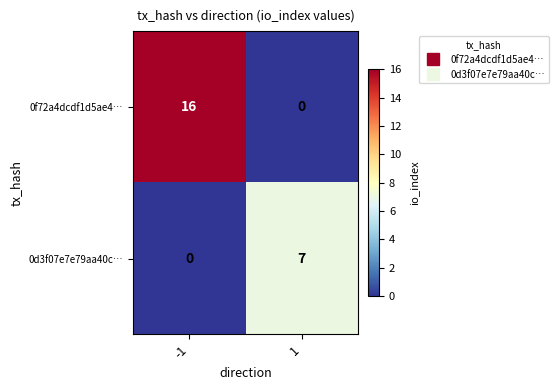

Rank the categories by 0d3f07e7e79aa40c… value from highest to lowest.

1, -1